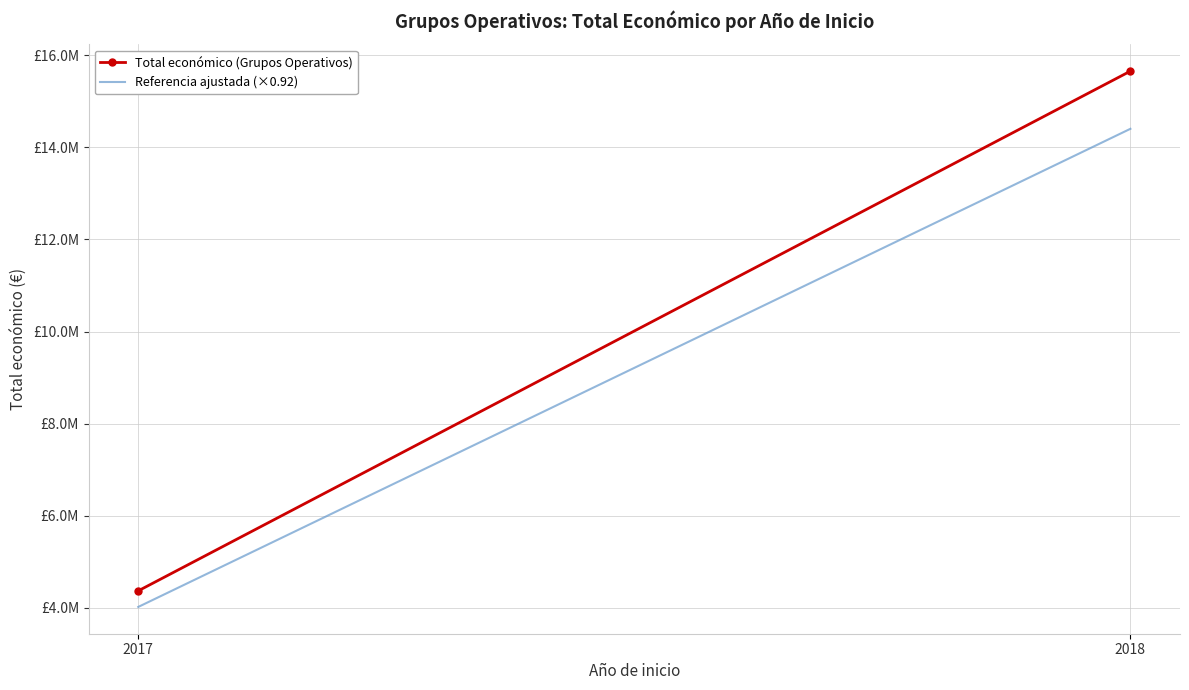

Is the value of Referencia ajustada (×0.92) at 2018 greater than the value of Total económico (Grupos Operativos) at 2017?

Yes